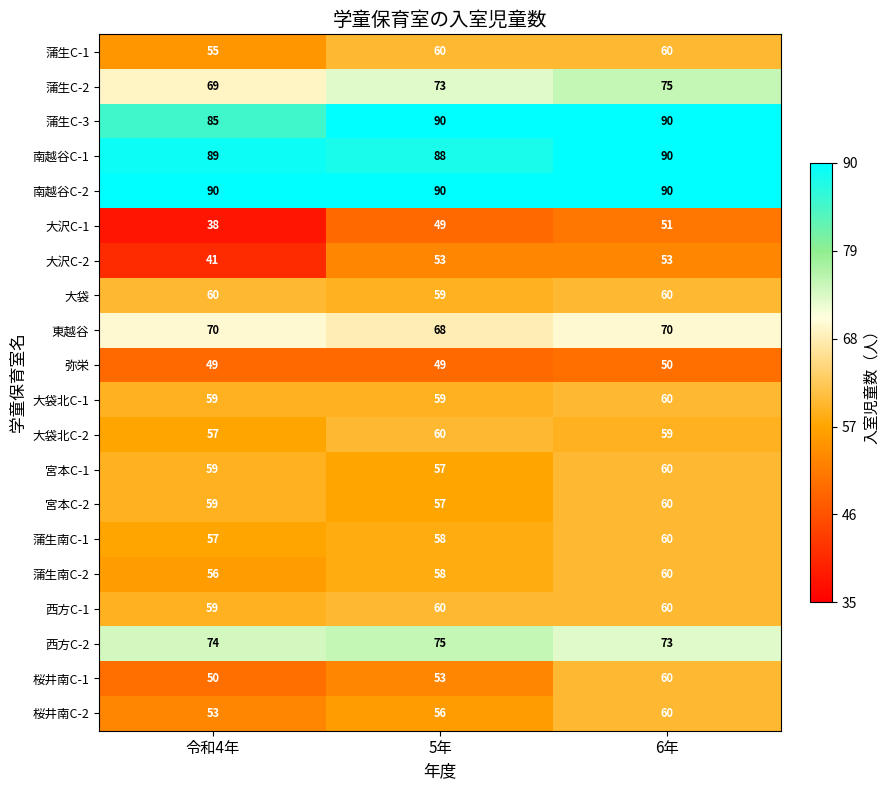

What is the total value across all series at 6年?

1301